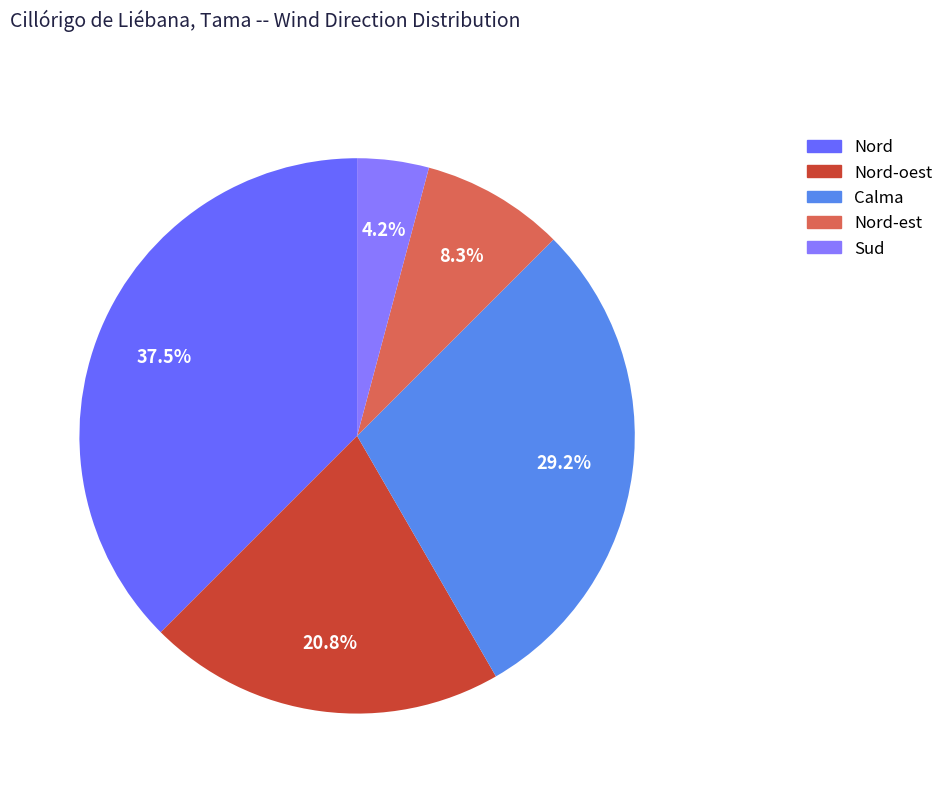

Which slice is the smallest?

Sud